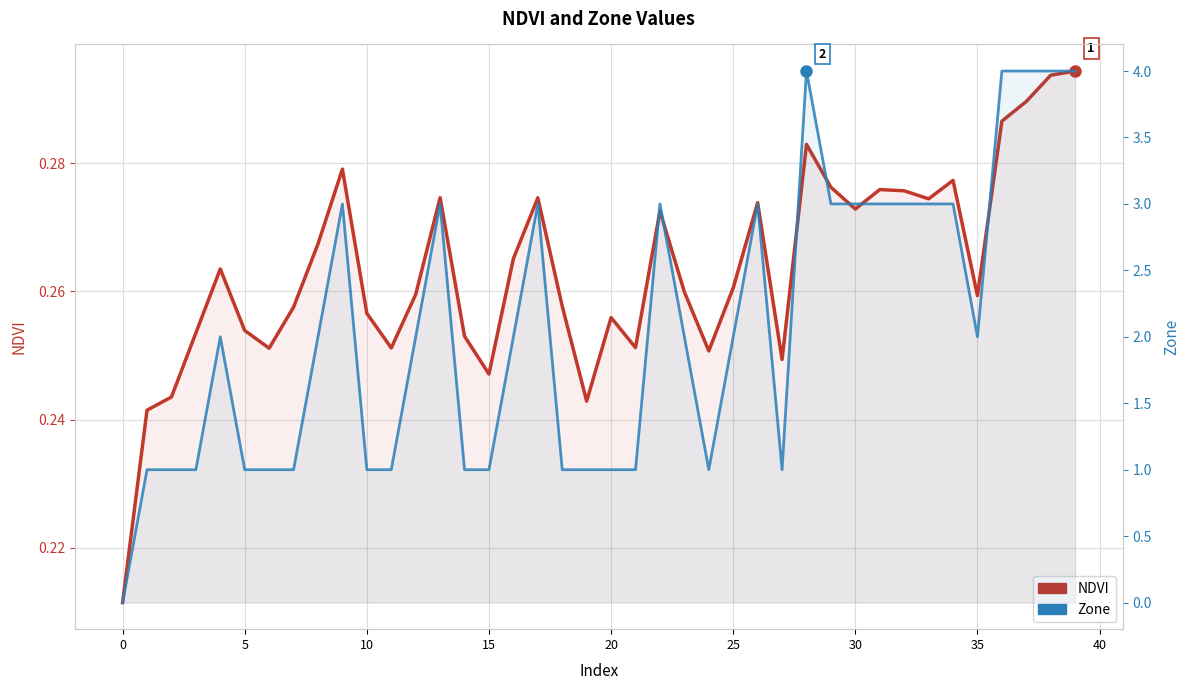

The Zone series shows 1.0 at 14. True or false?

True